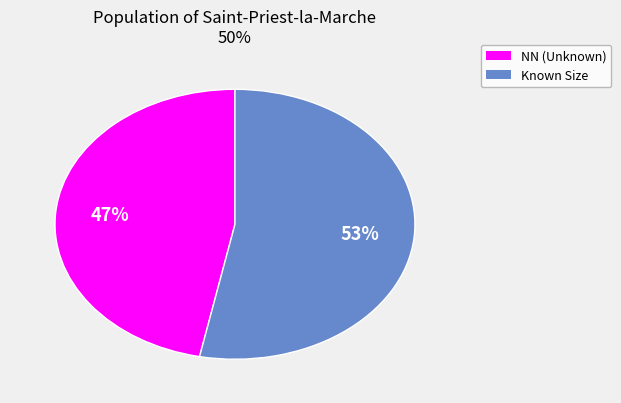

How many segments does this pie chart have?

2